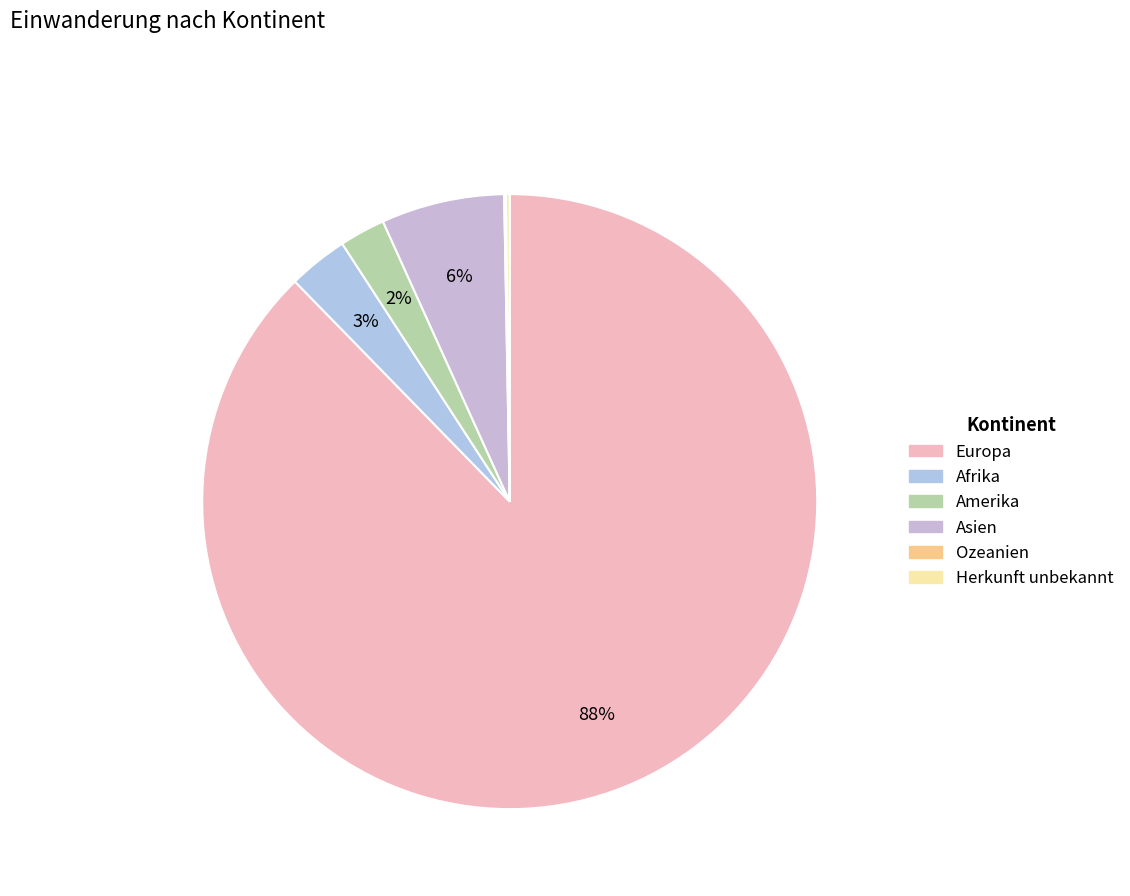

To the nearest percent, what portion does Amerika represent?

2%